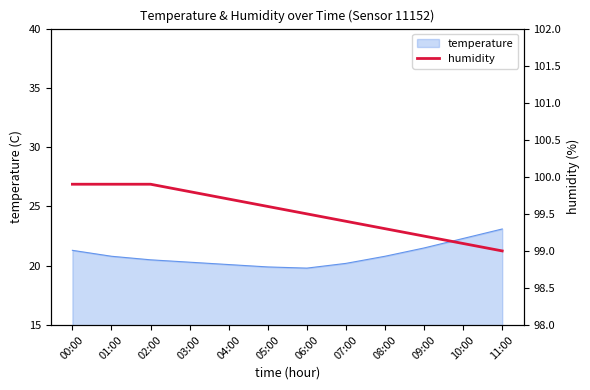

Approximately how many times larger is the value at 07:00 compared to 03:00?

1.0